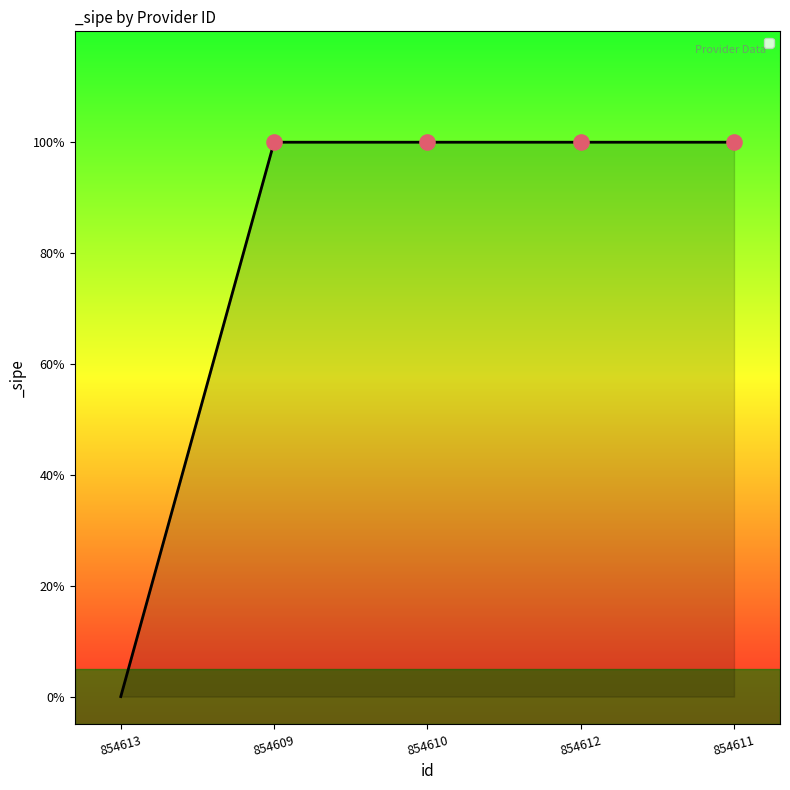

Does the chart have visible grid lines?

No